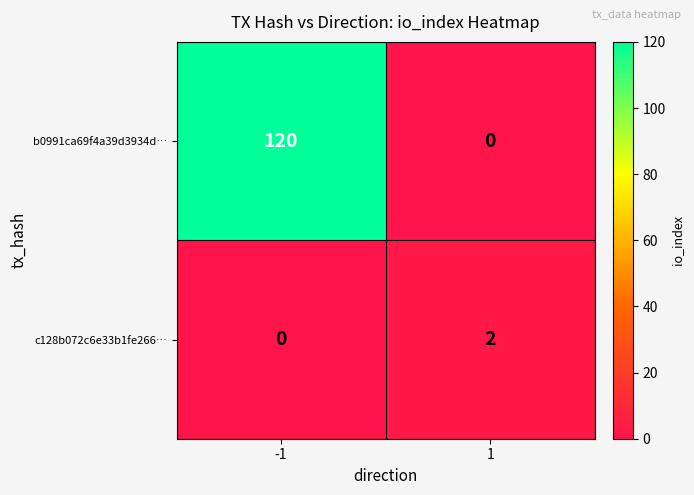

Which series changed the most between -1 and 1?

b0991ca69f4a39d3934d…